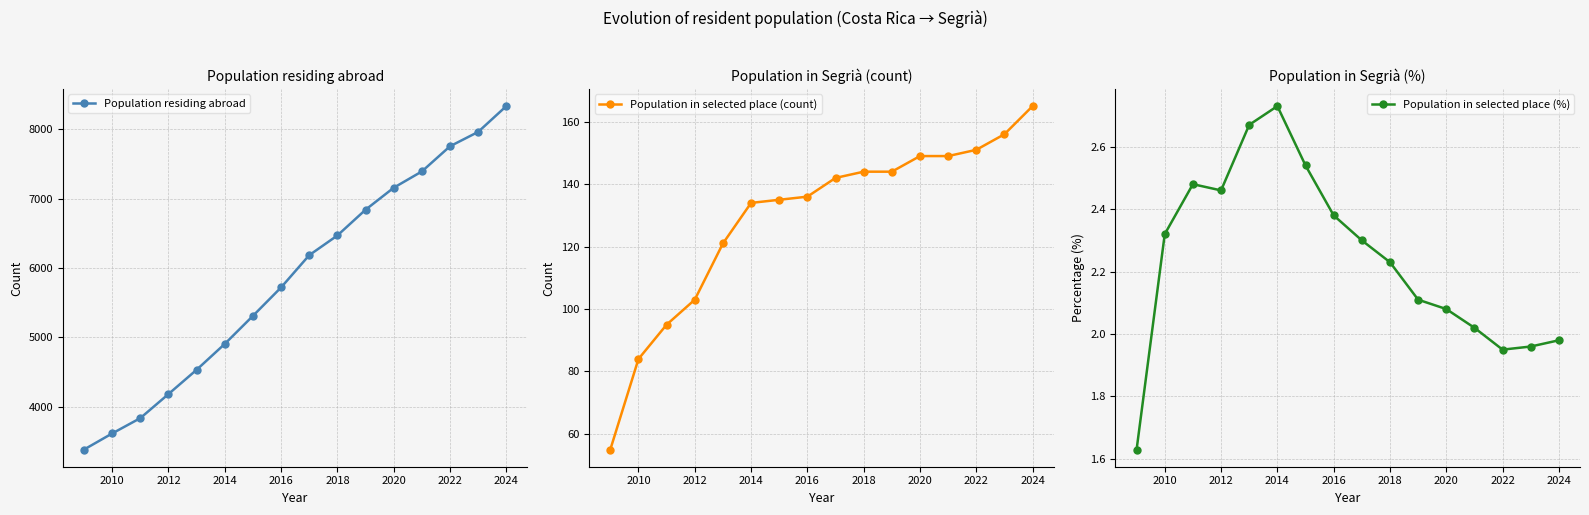

True or false: Population residing abroad has a value of 9075 at 2018.

False